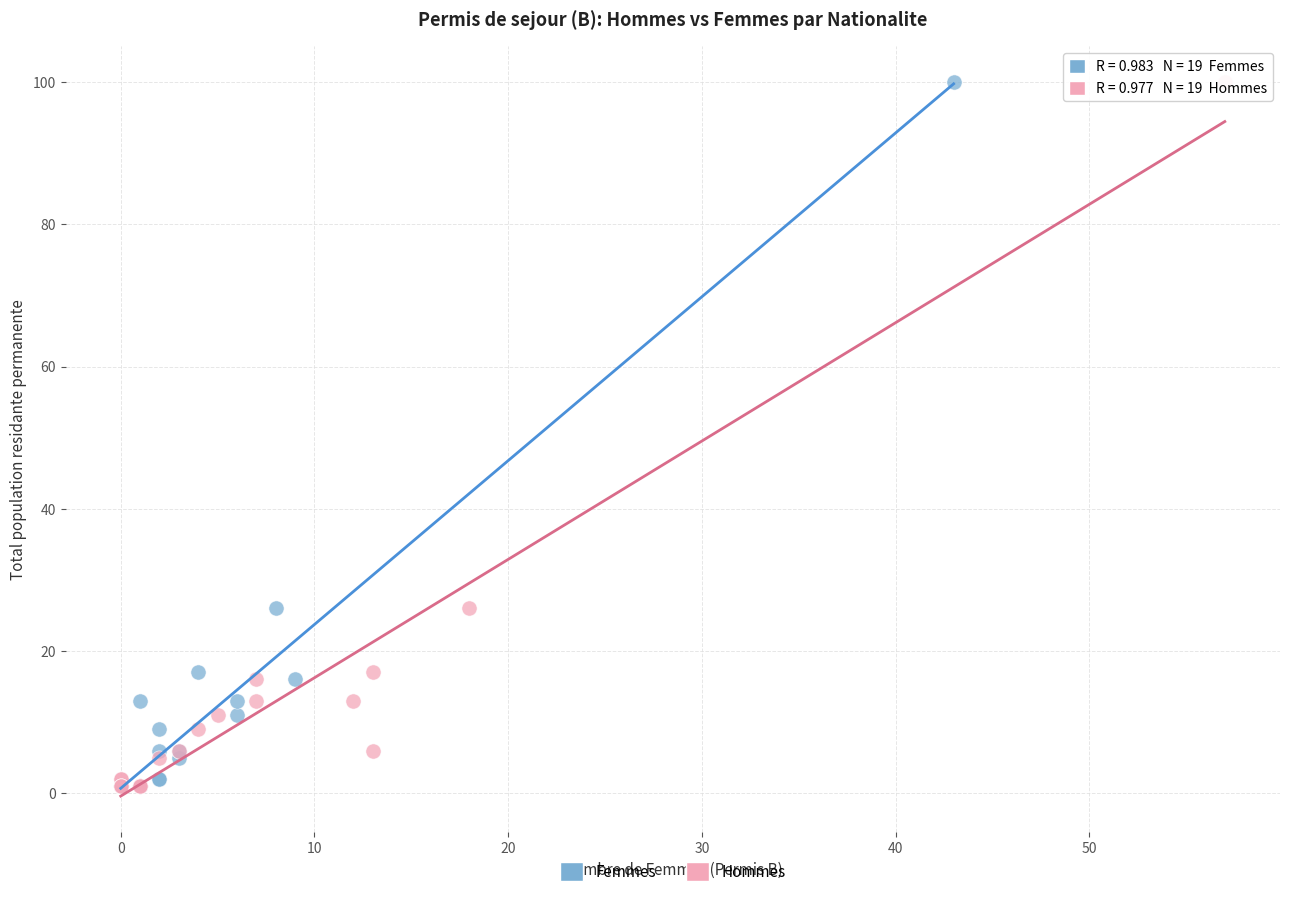

What are all the series names shown in the legend?

Femmes, Hommes